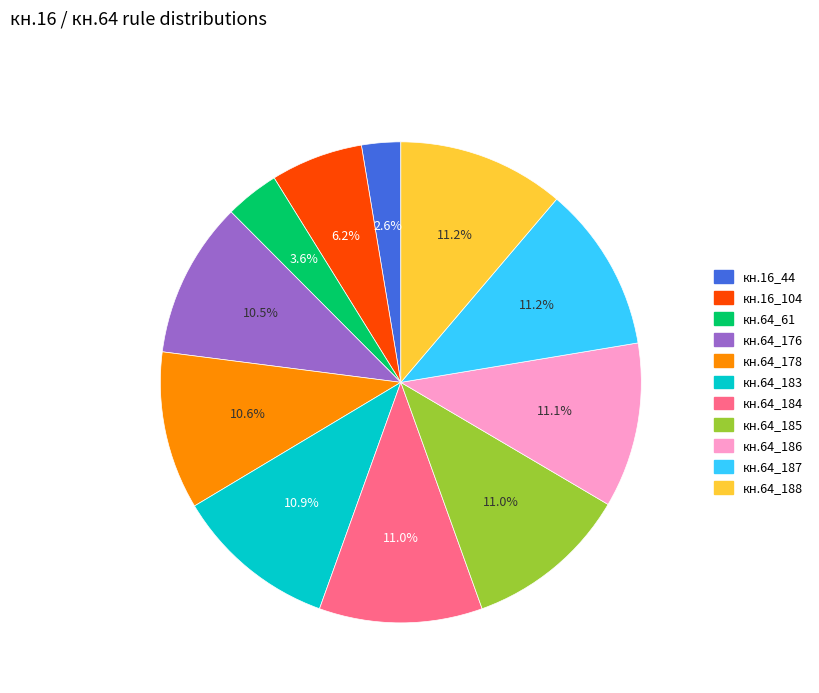

What is the ratio of the value at кн.64_183 to the value at кн.64_61?

3.0